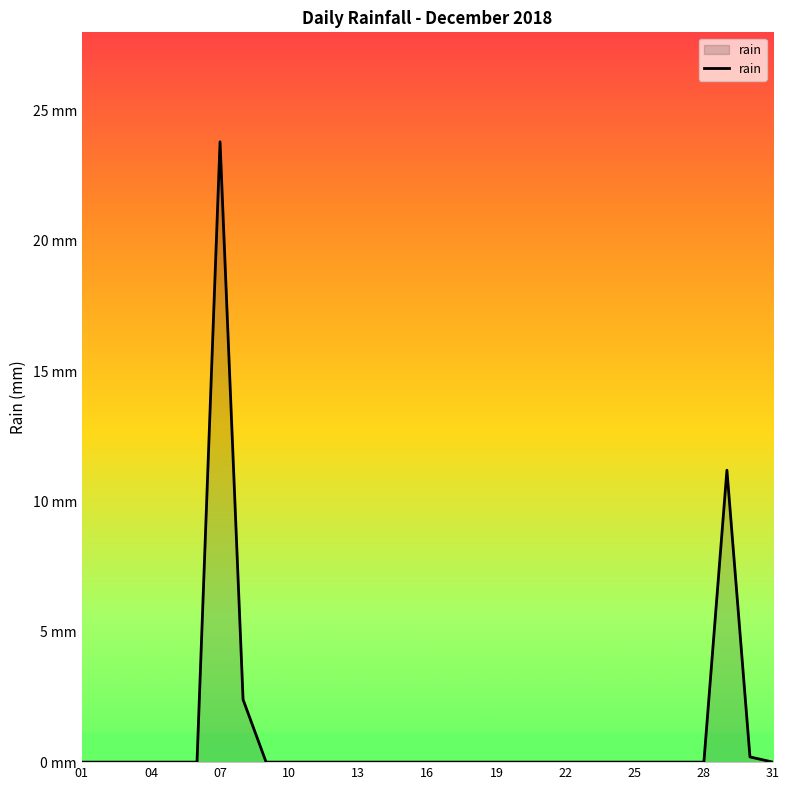

Does the chart have visible grid lines?

No